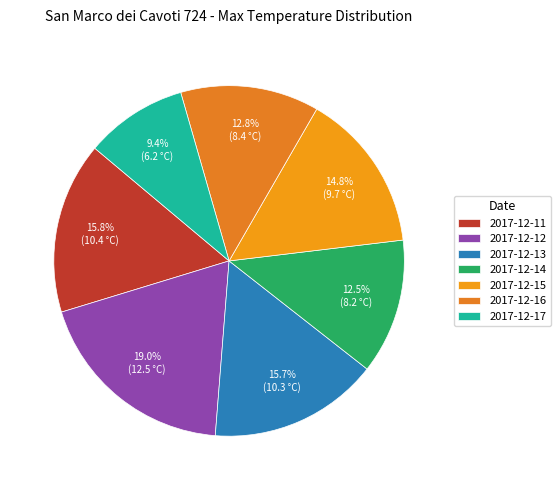

Does any single category account for the majority?

No